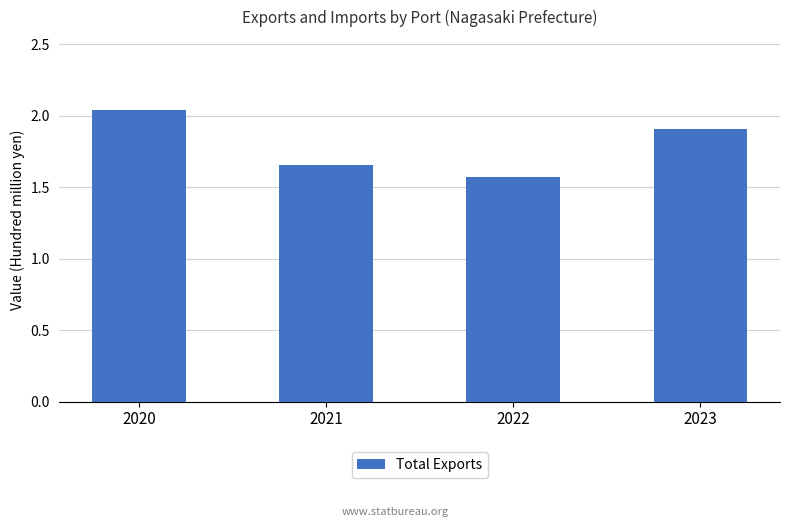

Reading left to right, extract all data points from this chart.

204091501	165896692	157184849	191027292